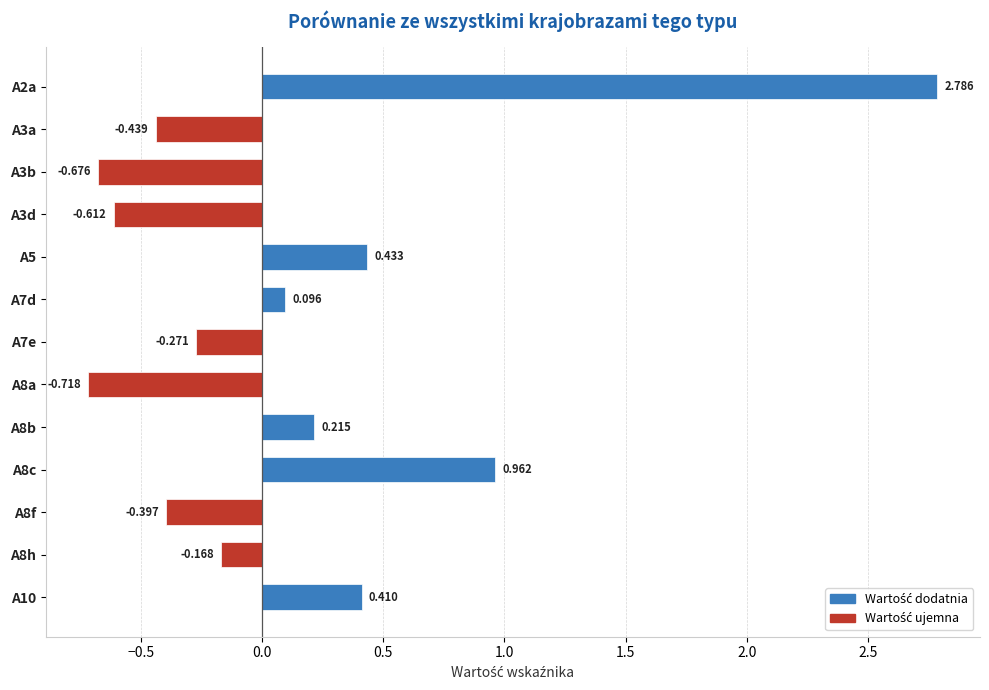

What is the minimum value shown in the chart?

-0.7